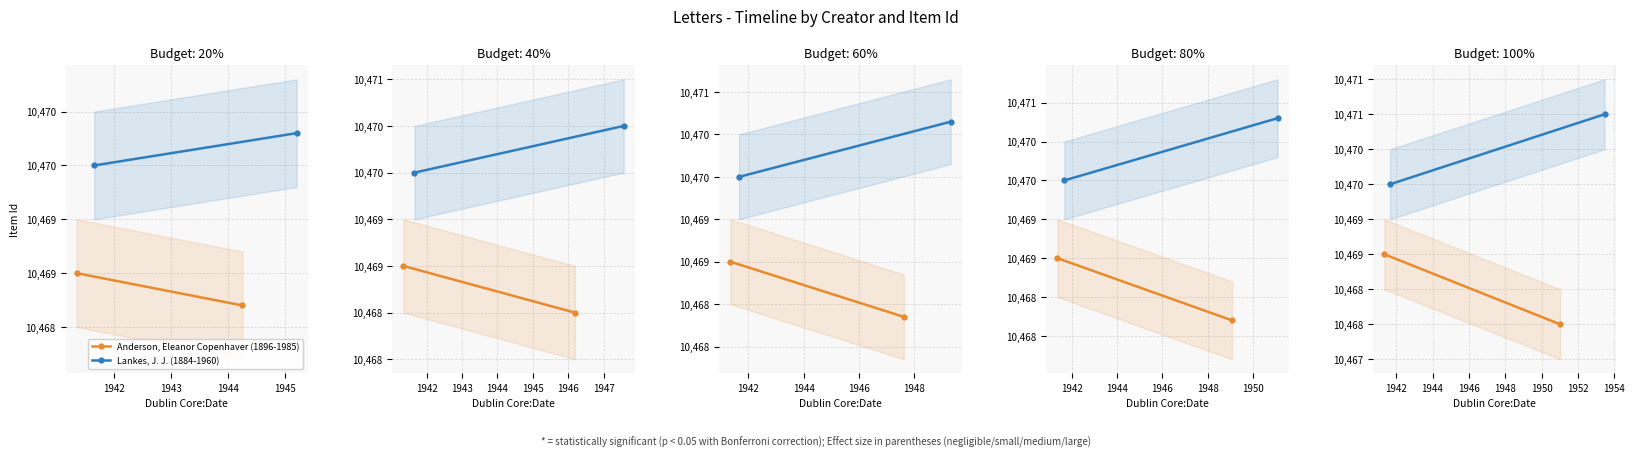

What is the maximum value shown in the chart?

10471